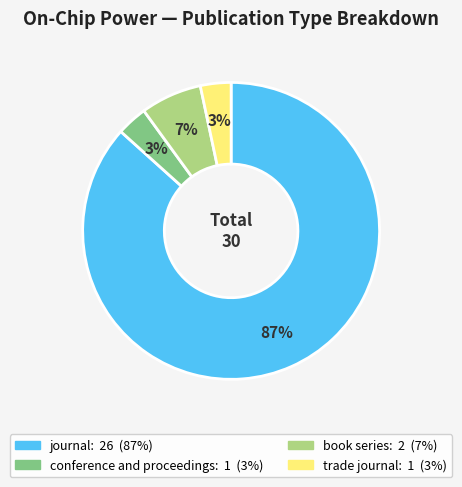

Is it true that journal is 87% of the pie?

True